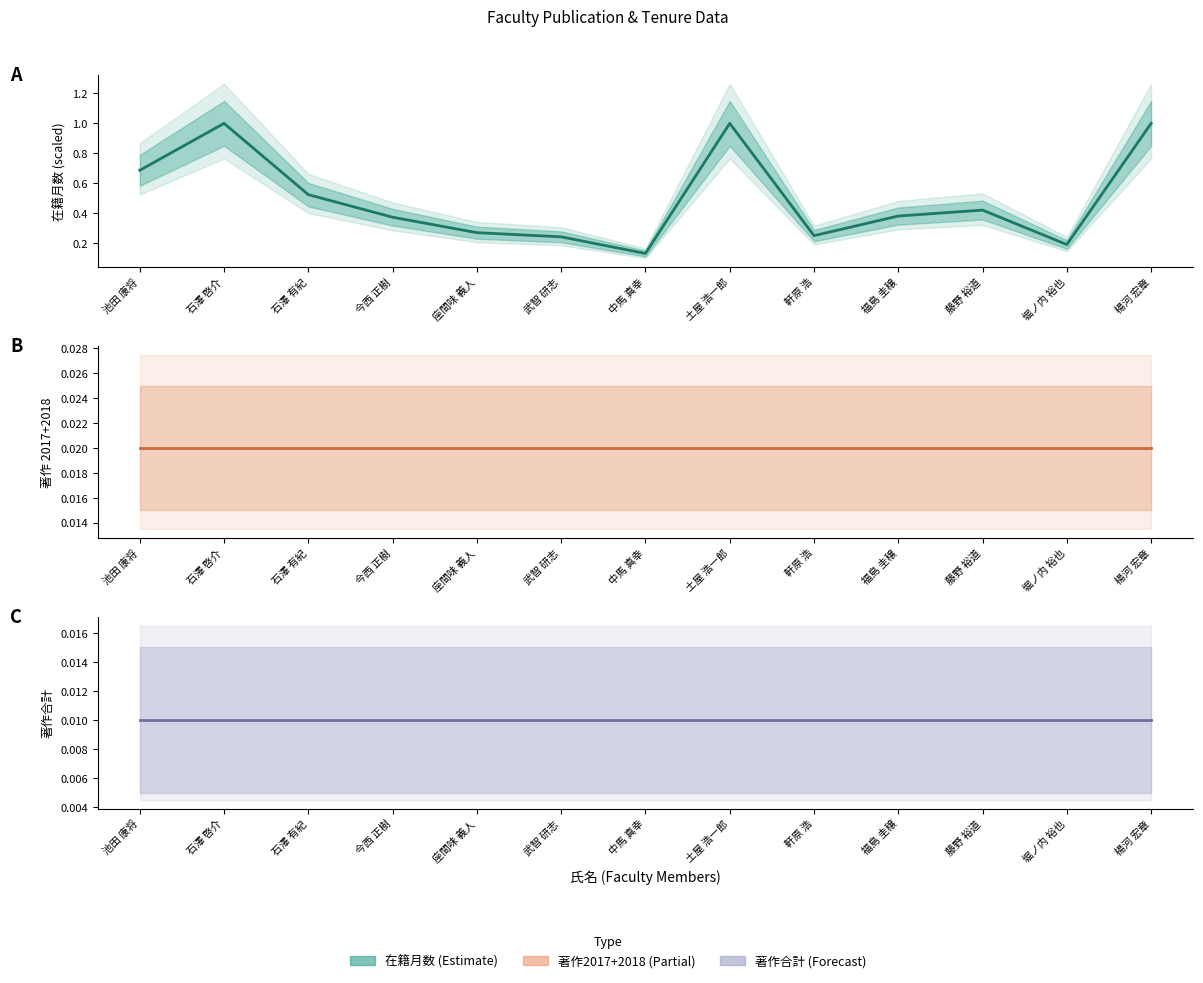

Is the value of 在籍月数 at 石澤 有紀 greater than the value of 著作合計 at 座間味 義人?

Yes